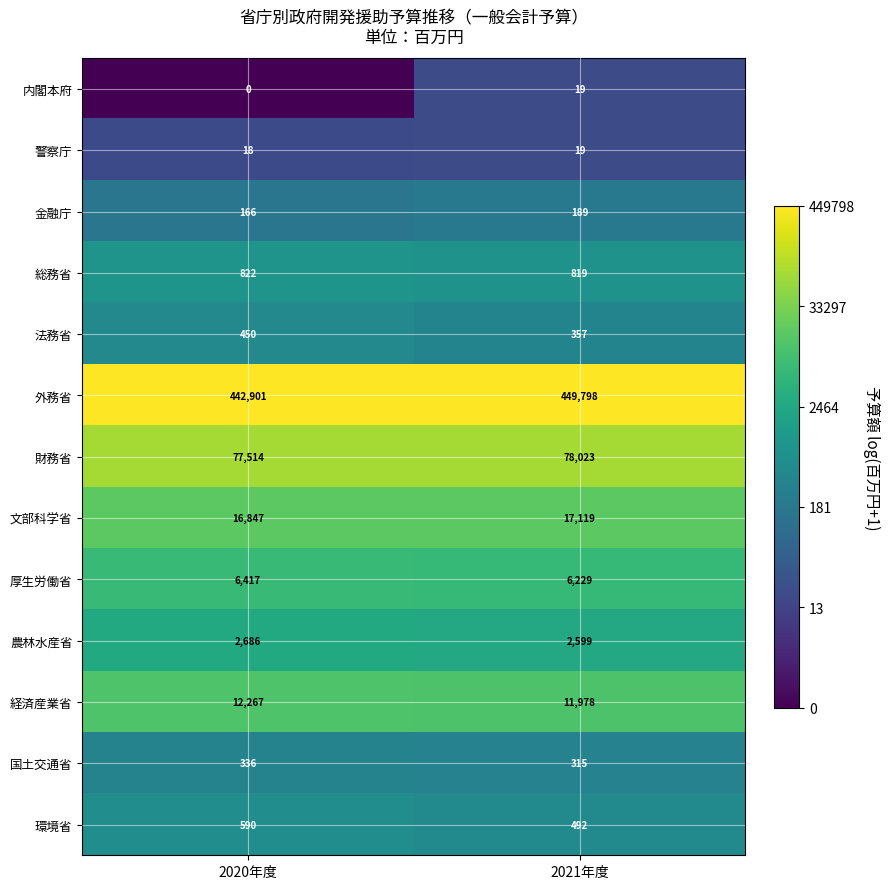

Which series changed the most between 2020年度 and 2021年度?

外務省